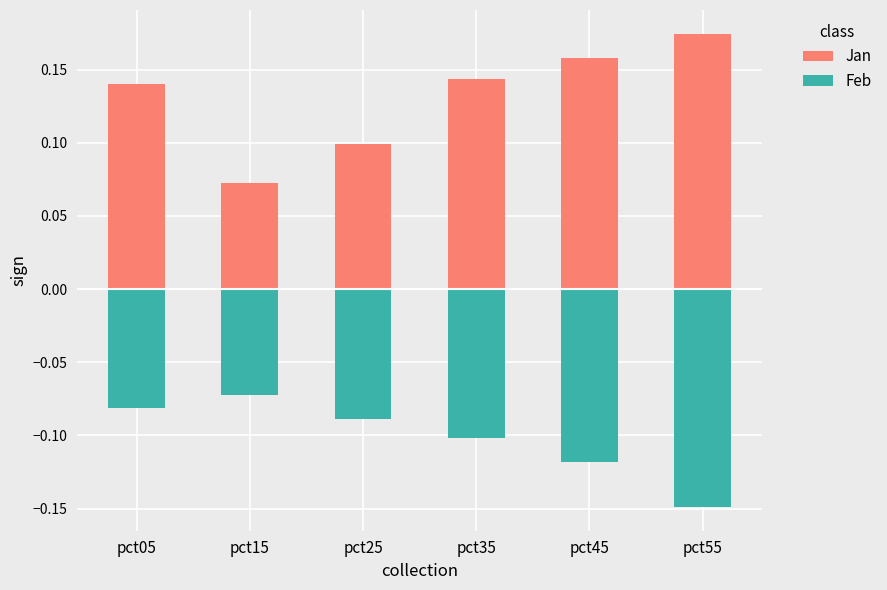

What is the sum of the Jan values at pct45 and pct35?

0.3